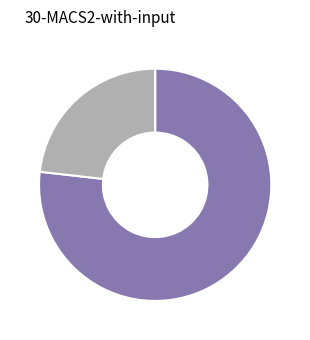

Does any single category account for the majority?

Yes